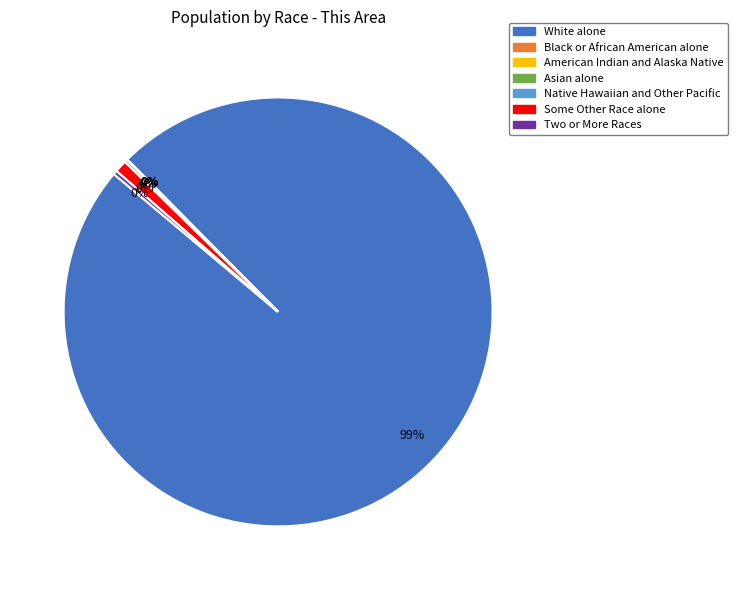

What is the majority slice?

White alone